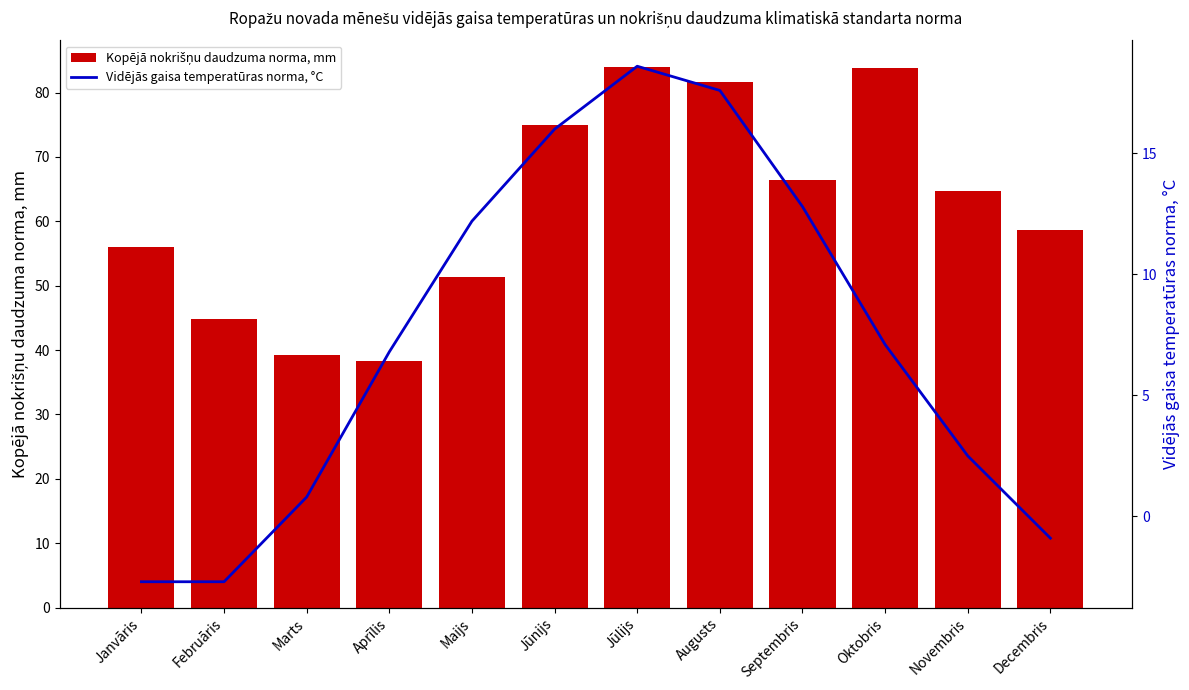

Reading right to left, transcribe all the data shown in this chart.

Kopējā nokrišņu daudzuma norma, mm: 58.7	64.7	83.8	66.4	81.7	83.9	74.9	51.4	38.3	39.2	44.9	56.0
Vidējās gaisa temperatūras norma, °C: -0.9	2.5	7.1	12.8	17.6	18.6	16.0	12.2	6.8	0.8	-2.7	-2.7